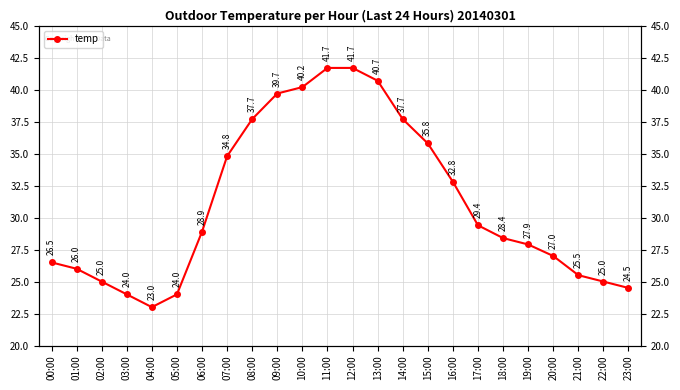

List the labels in order of value, smallest first.

04:00, 03:00, 05:00, 23:00, 02:00, 22:00, 21:00, 01:00, 00:00, 20:00, 19:00, 18:00, 06:00, 17:00, 16:00, 07:00, 15:00, 08:00, 14:00, 09:00, 10:00, 13:00, 11:00, 12:00